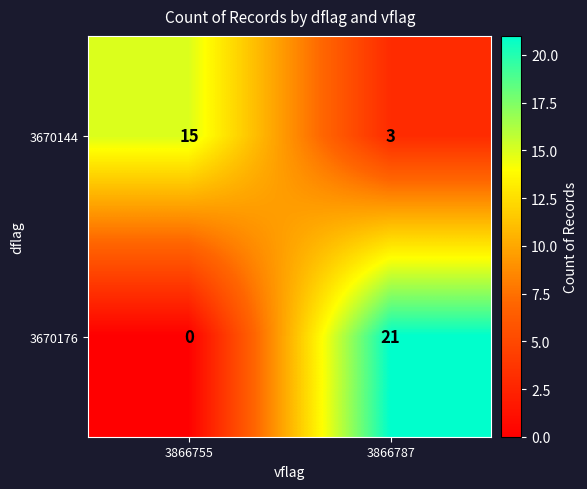

What is the total value across all series at 3866755?

15